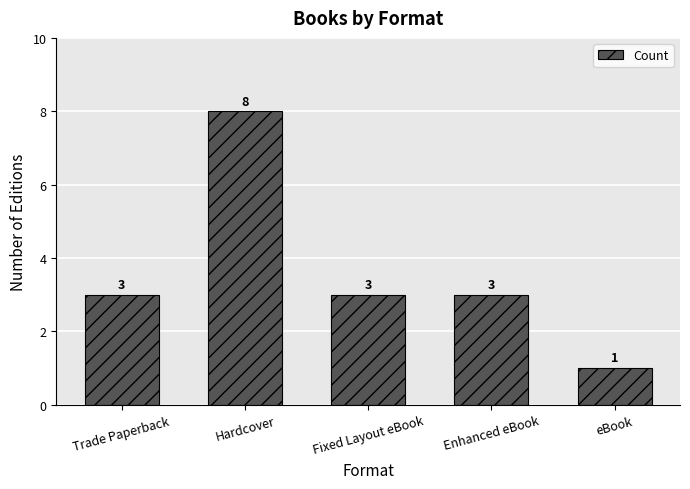

What is the greatest value displayed?

8